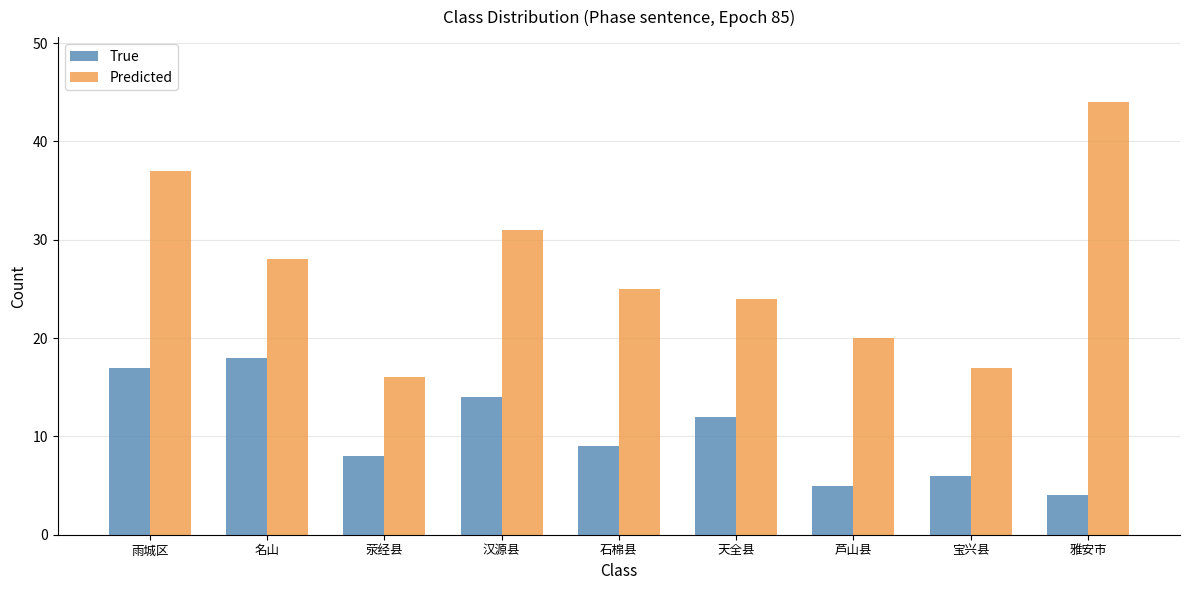

Is it true that Predicted equals 28 at 名山?

True